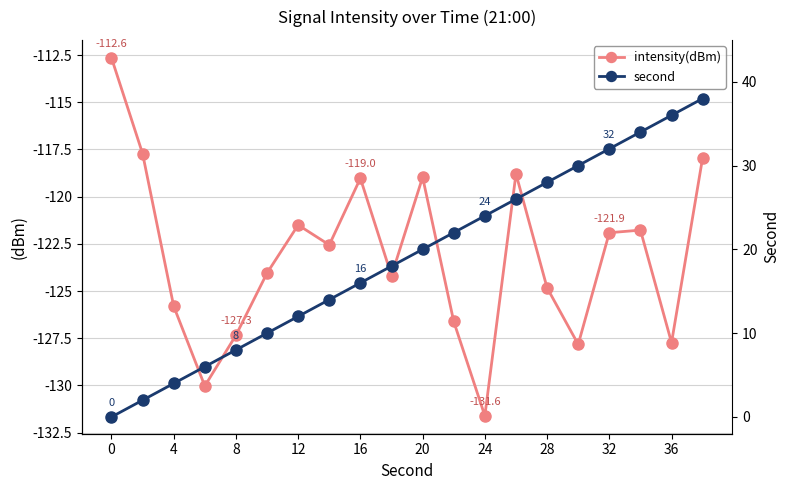

Which category has the lowest value in the intensity(dBm) series?

24